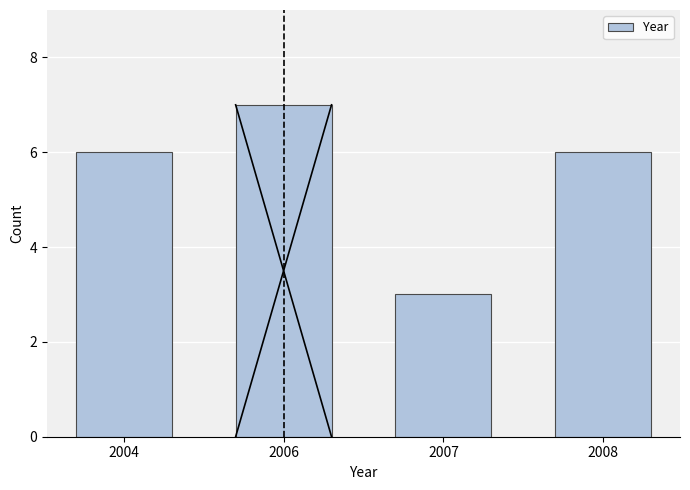

Reading left to right, list all the values displayed in this chart.

6	7	3	6